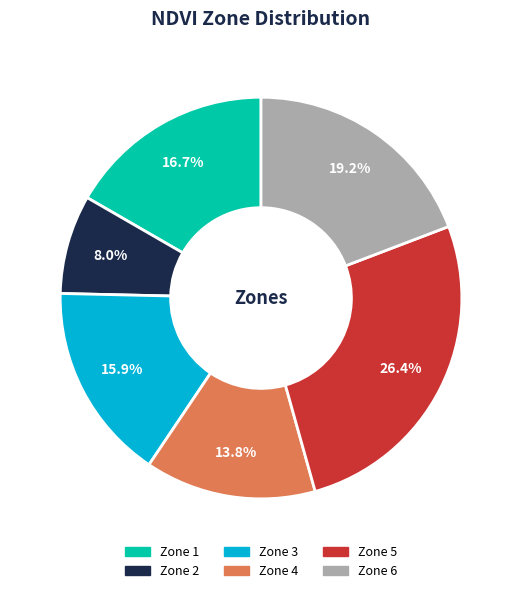

To the nearest percent, what is the average slice percentage?

17%